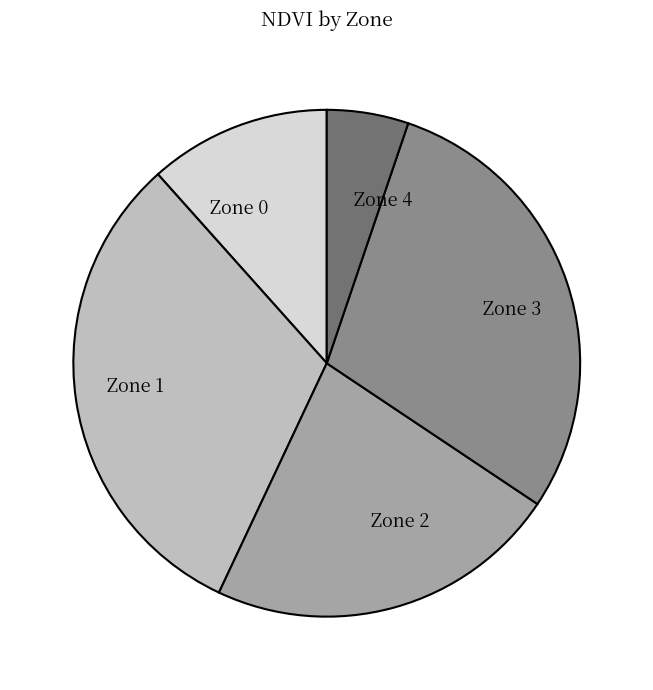

Approximately how many times larger is the value at Zone 3 compared to Zone 4?

5.6